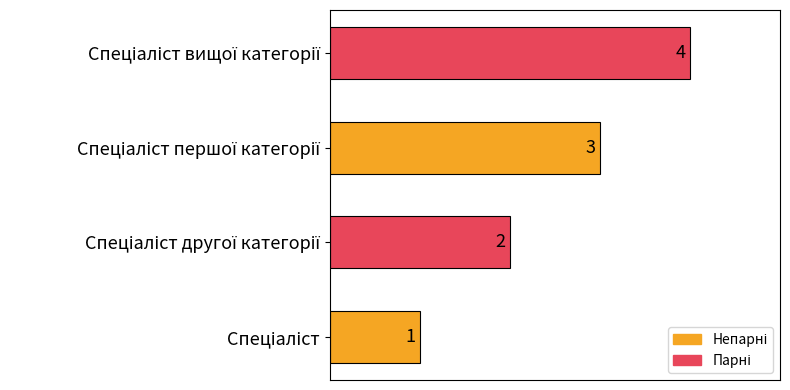

What is the maximum value shown in the chart?

4